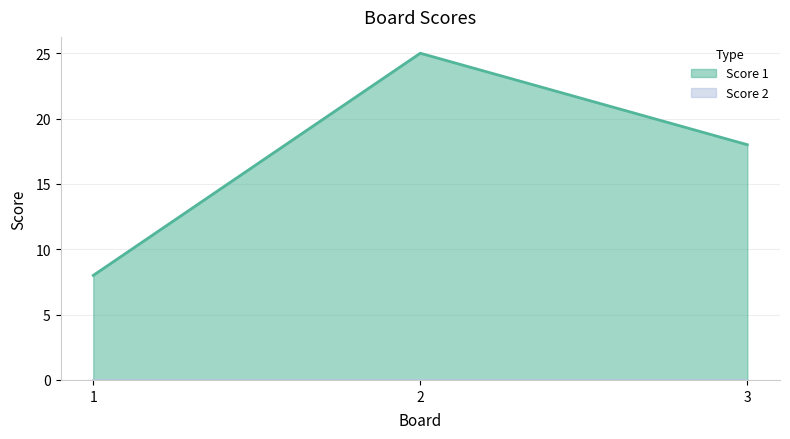

How many lines are shown in the chart?

2